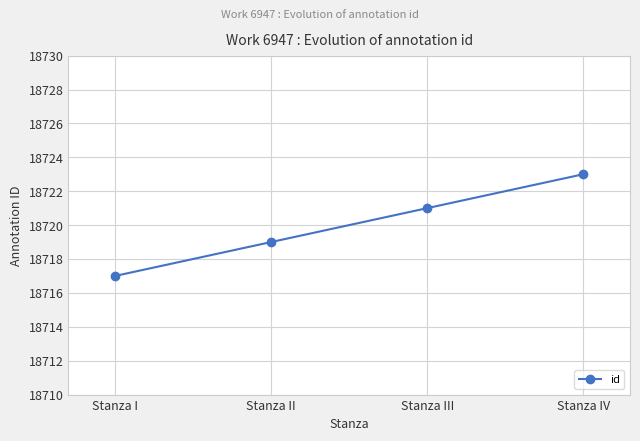

How many categories are shown in the chart?

4